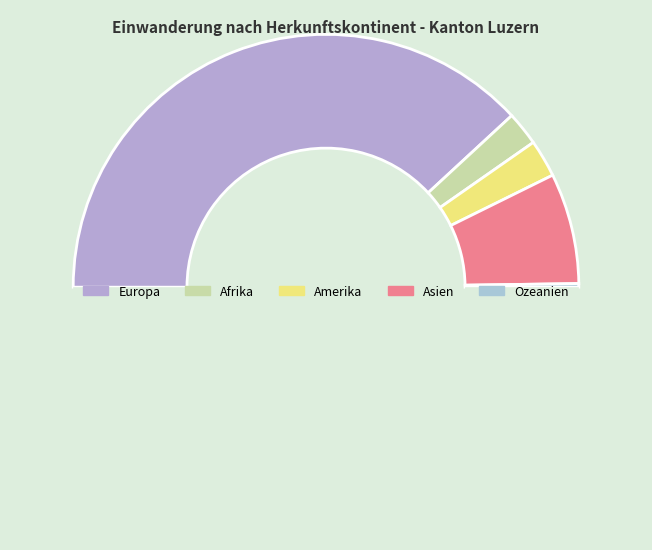

Does any single category account for the majority?

Yes